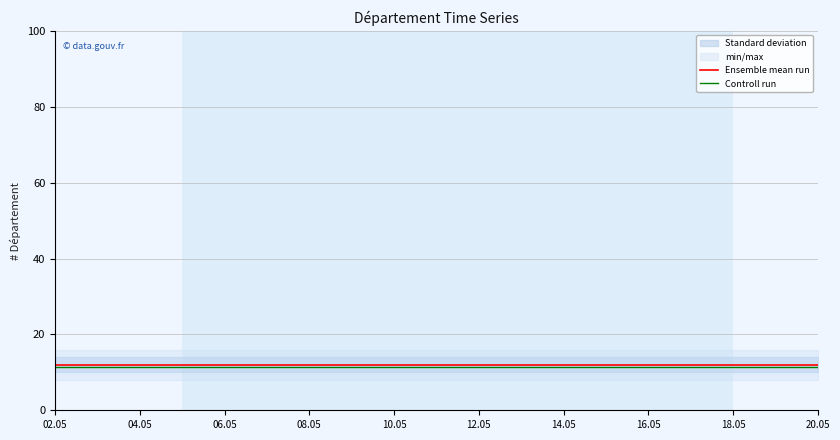

True or false: Controll run has a value of 19.6 at 20.05.

False